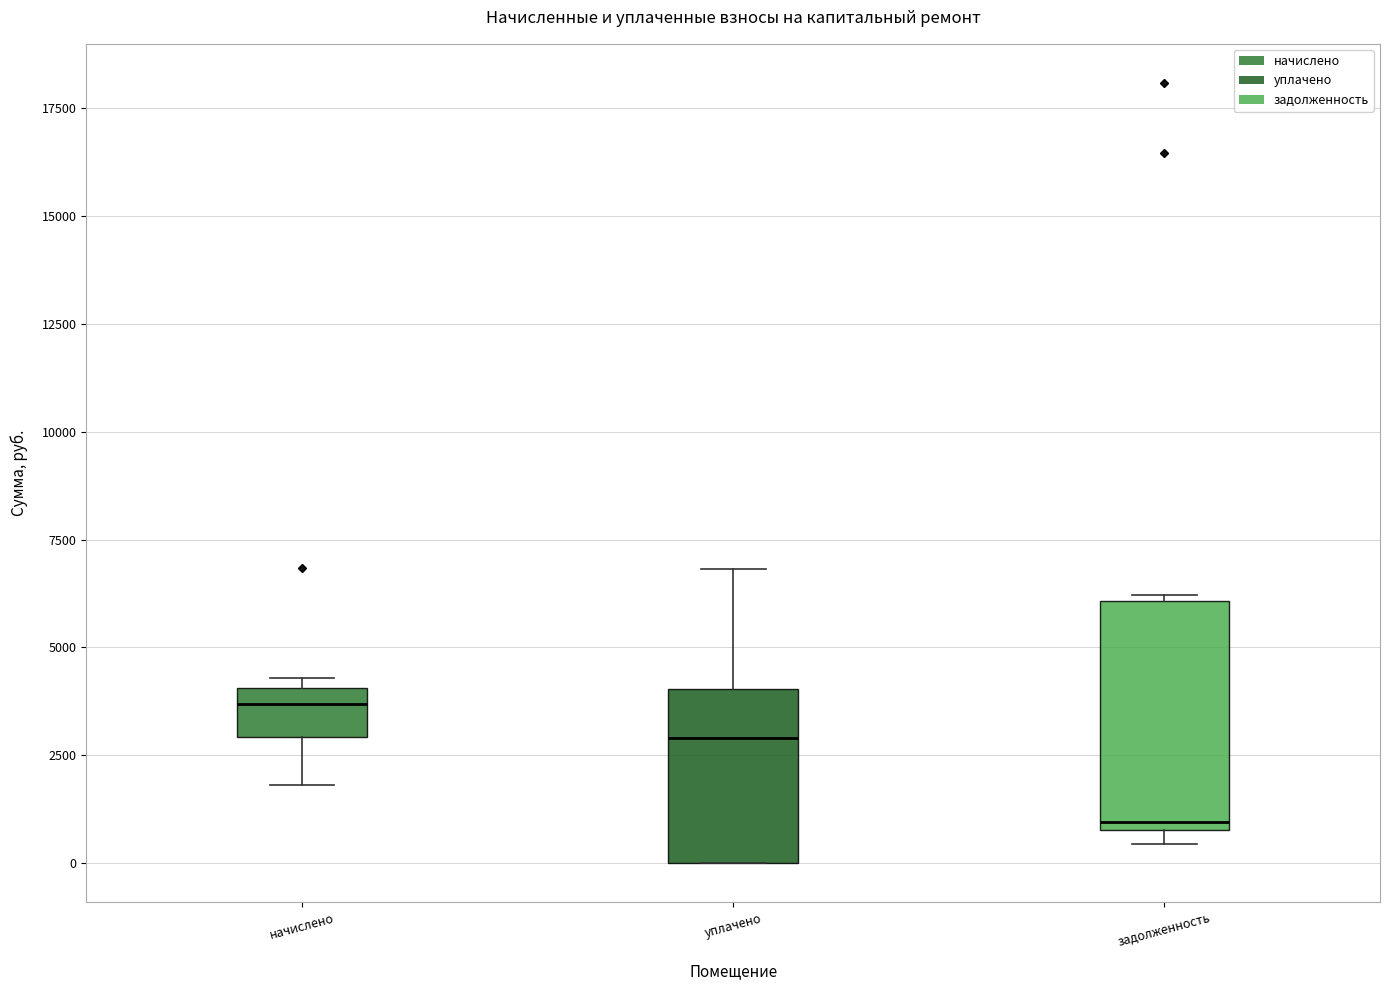

Which box's median line is the highest?

начислено